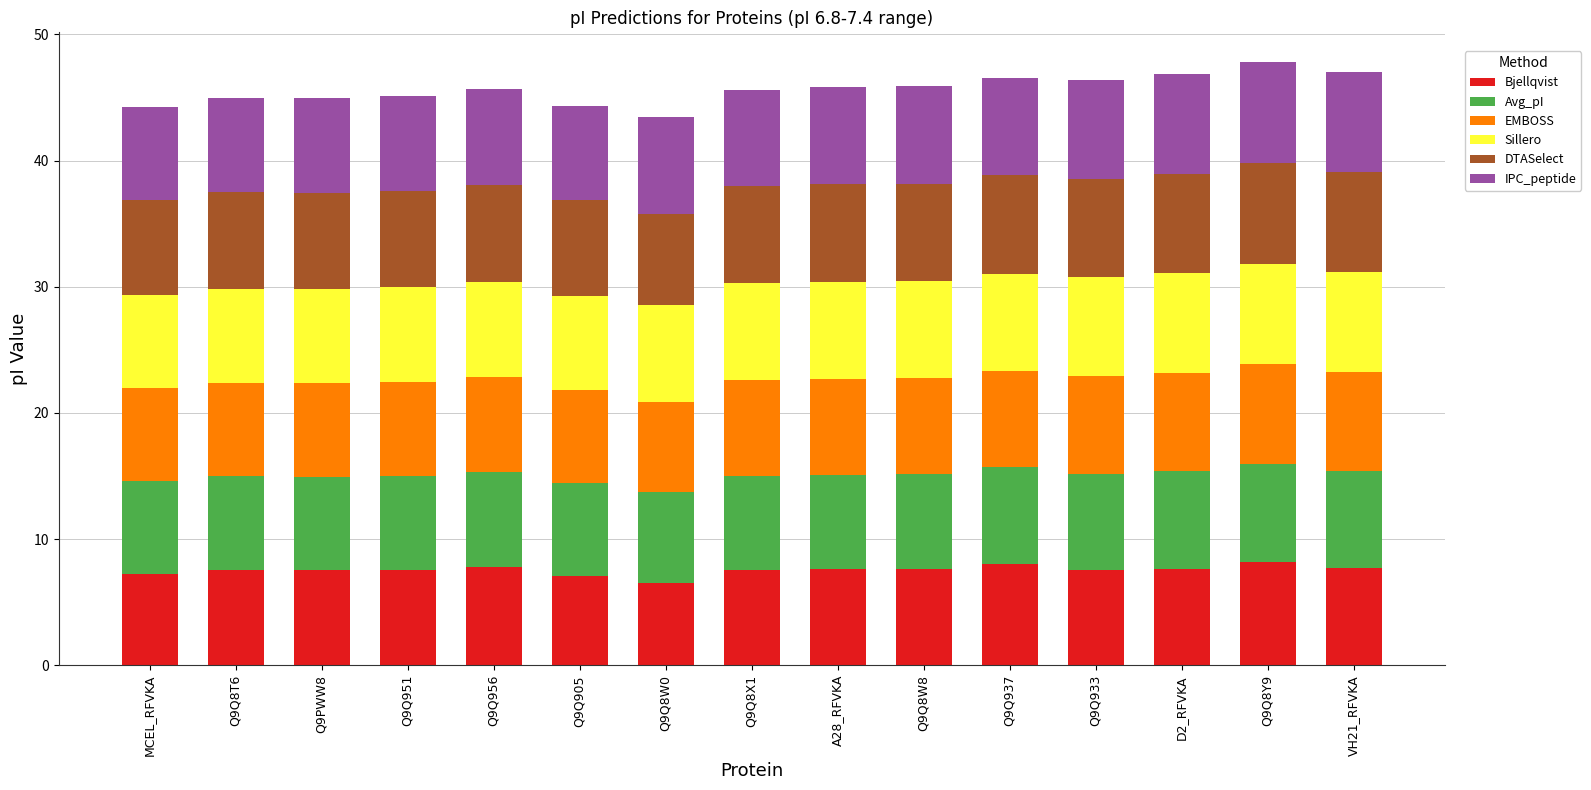

How many bars are there in total?

15